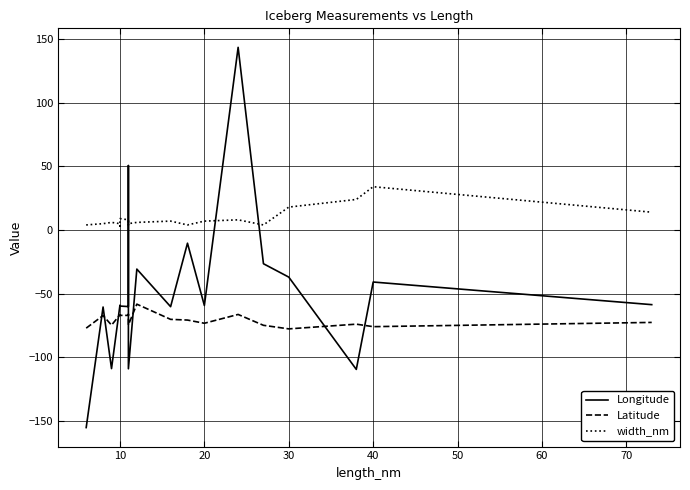

List the series in order of their overall mean, highest first.

width_nm, Longitude, Latitude